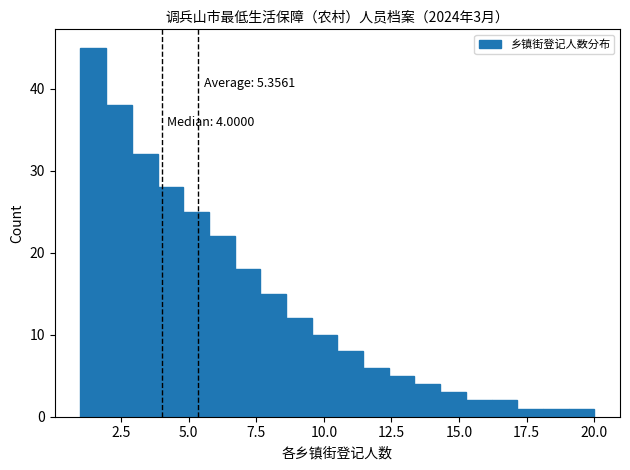

Around what value on the x-axis is the tallest bar? Give the approximate position of its centre, as read against the axis.

1.5